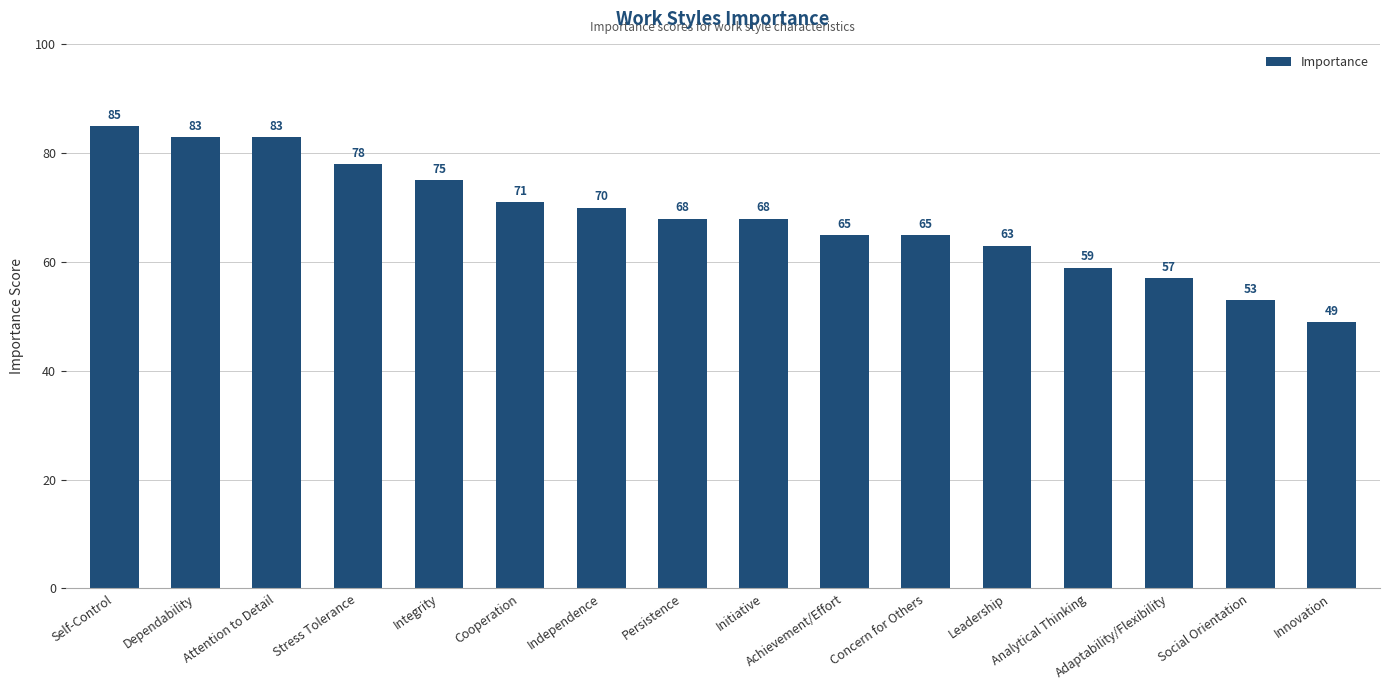

Does the chart contain any negative values?

No